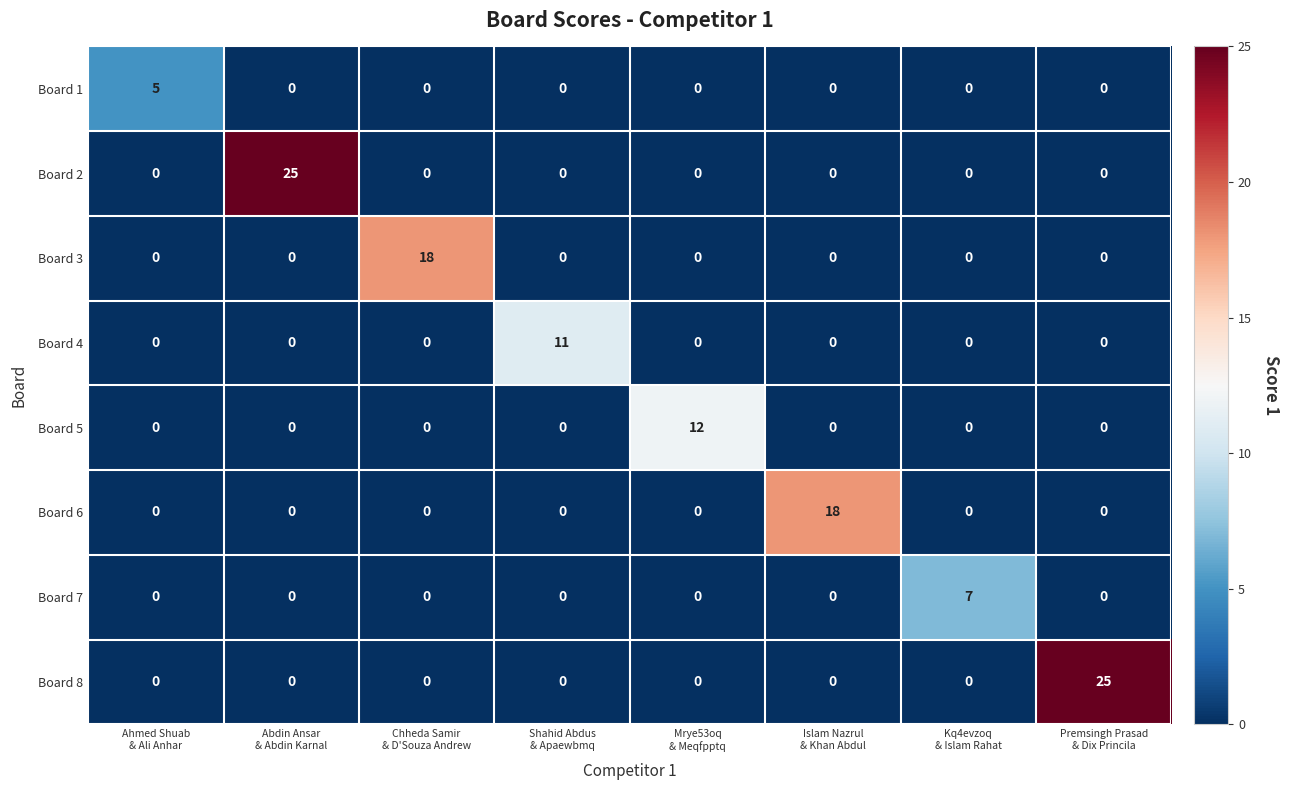

What is the sum of all Board 3 values?

18